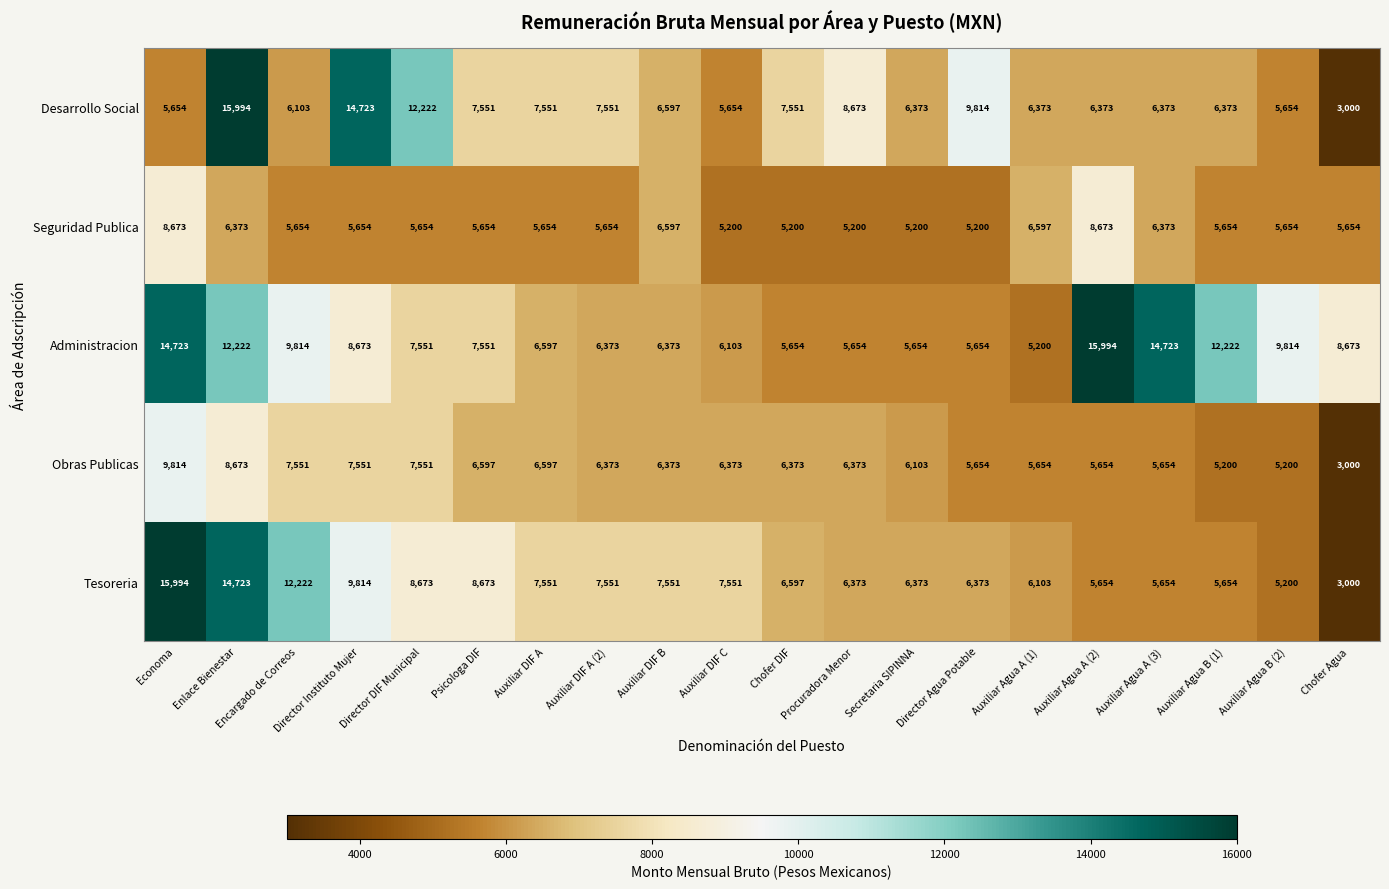

Which series changed the most between Director DIF Municipal and Secretaria SIPINNA?

Desarrollo Social